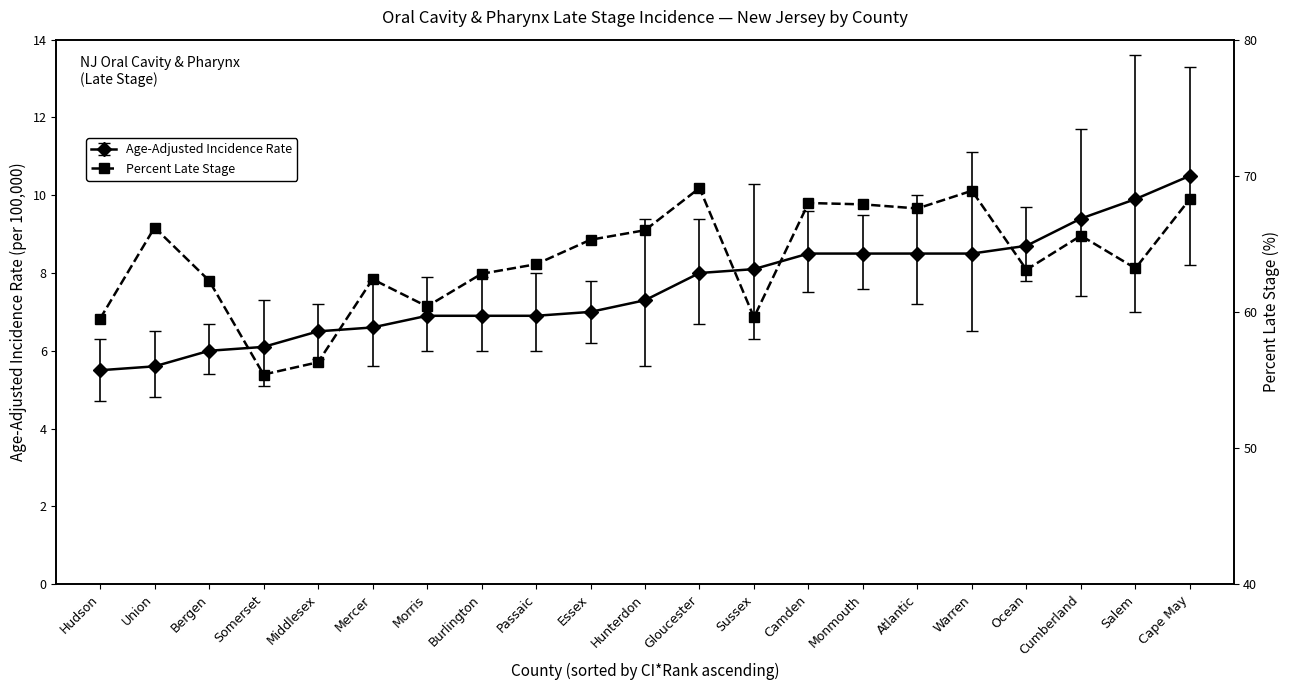

How many interior local valleys (lower than both neighbors) does the data have?

6